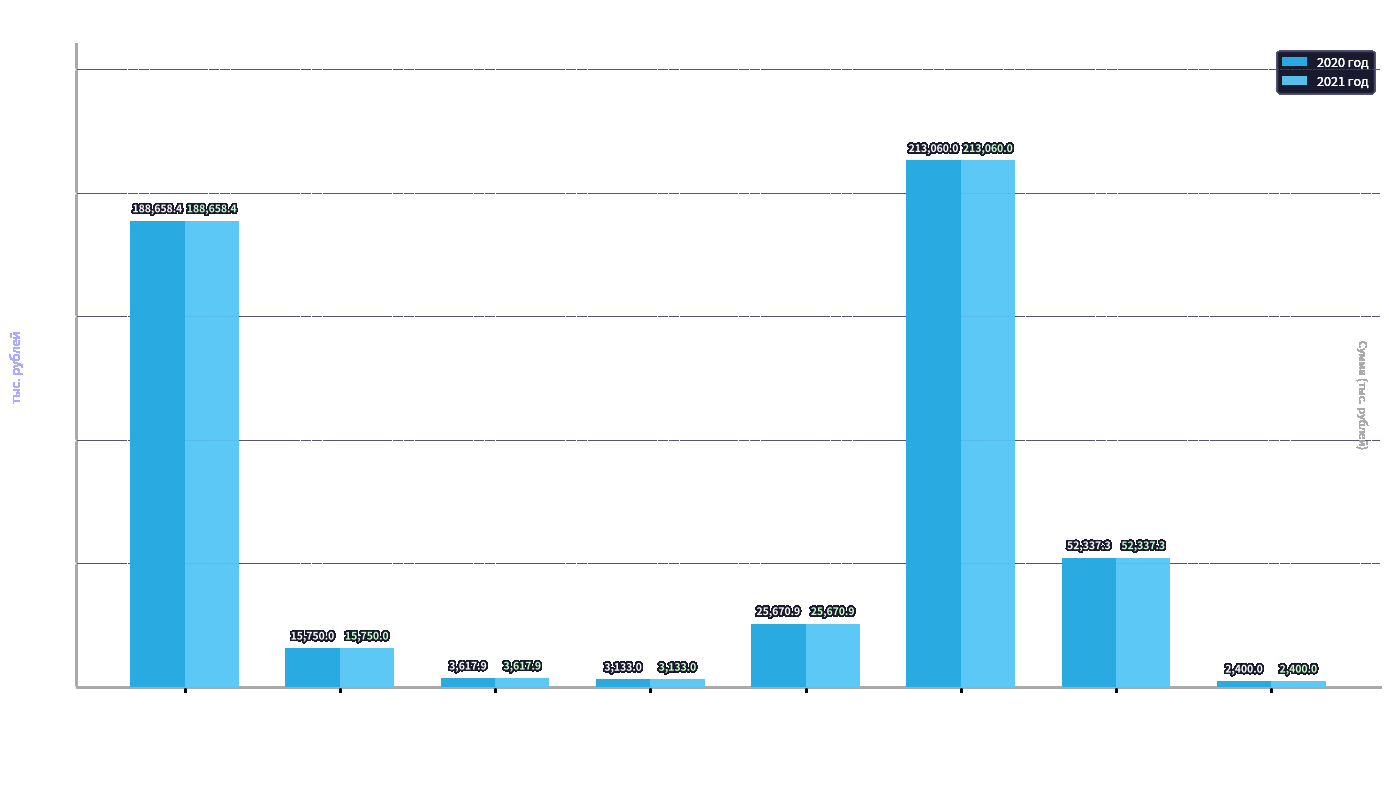

How many data points in 2020 год are less than 25670?

4